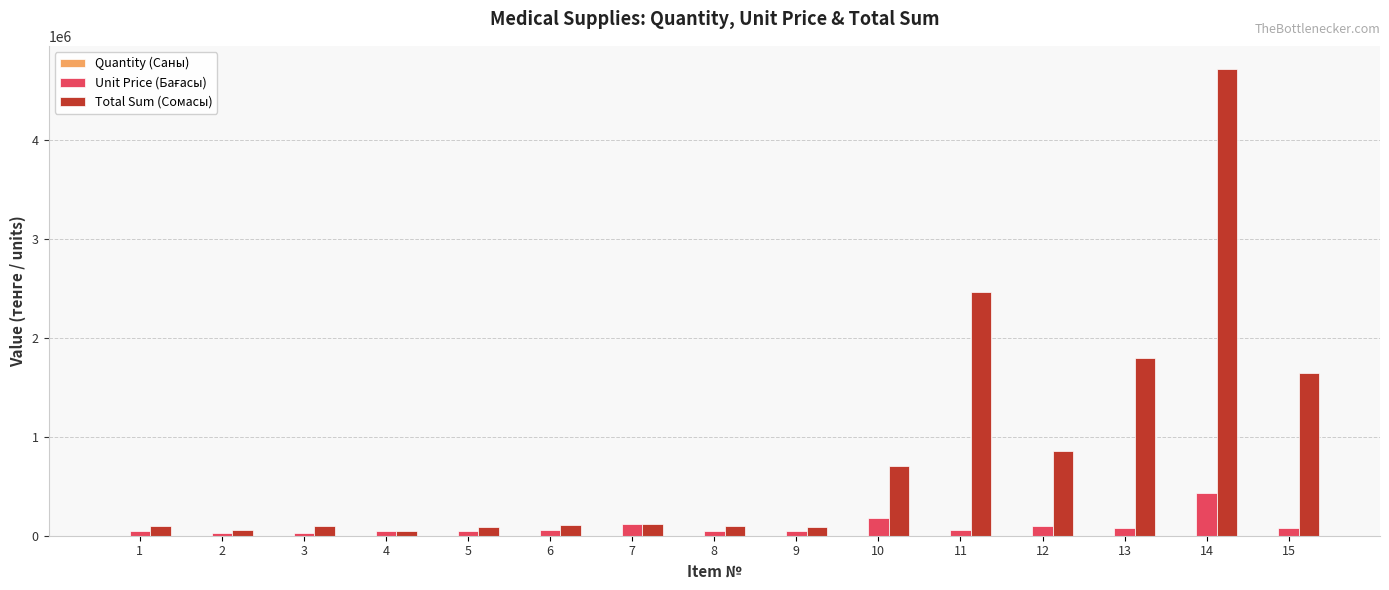

What is the sum of all Total Sum (Сомасы) values?

12994442